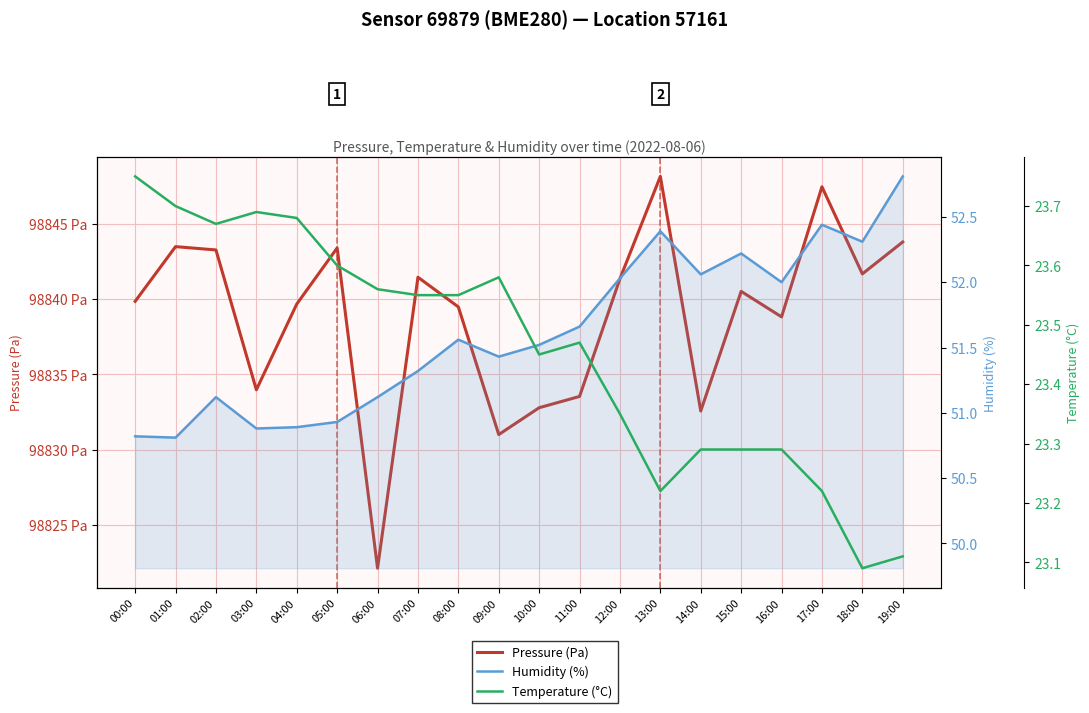

The Humidity (%) series shows 79.4 at 16:00. True or false?

False